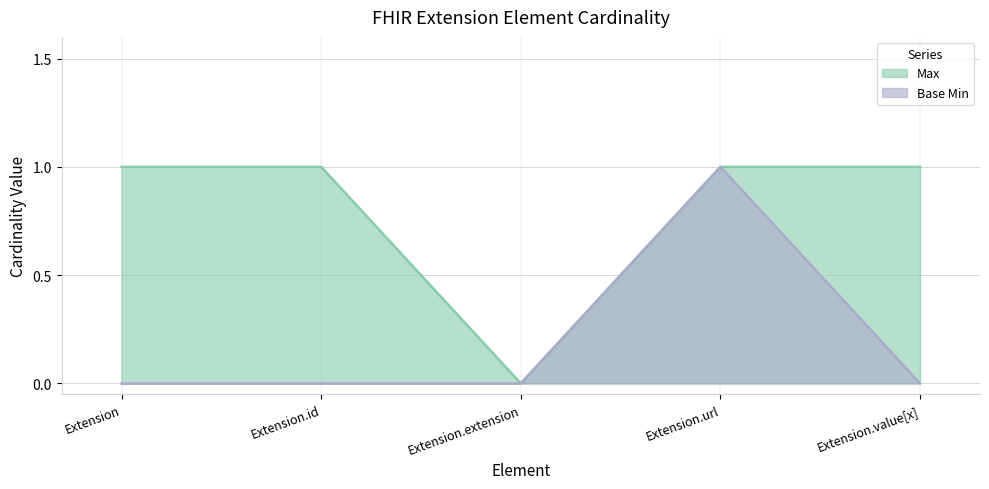

What is the sum of all Base Min values?

1